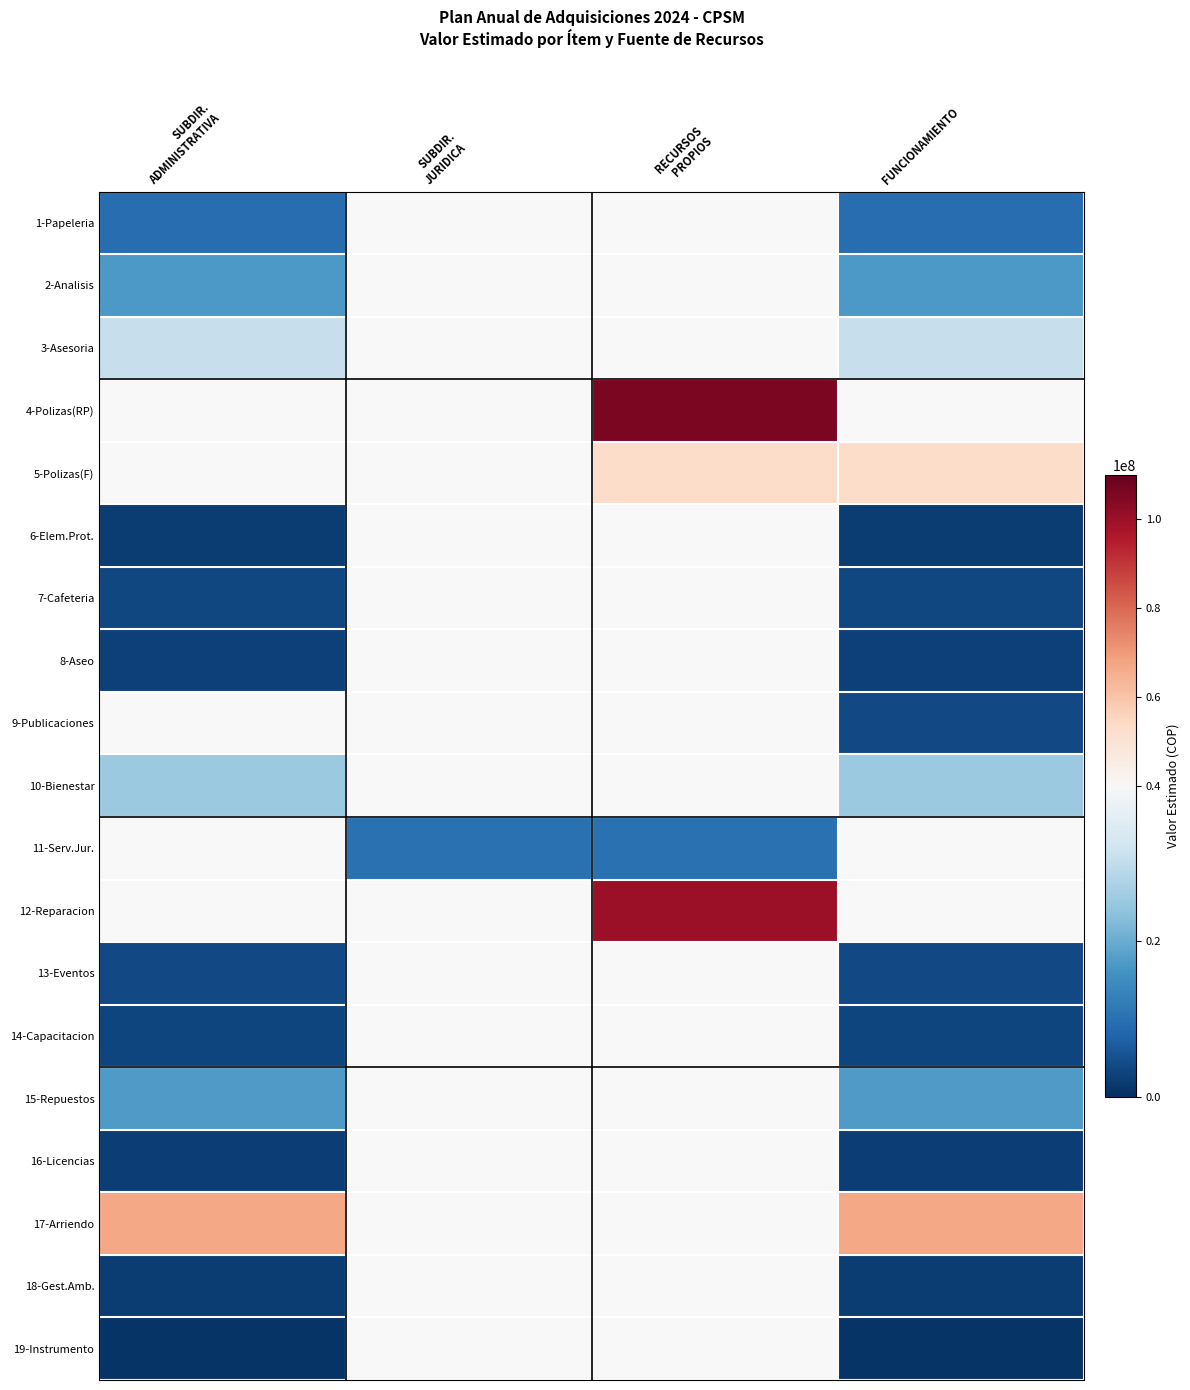

What is the spread (max minus min) of values at FUNCIONAMIENTO?

66250000.0